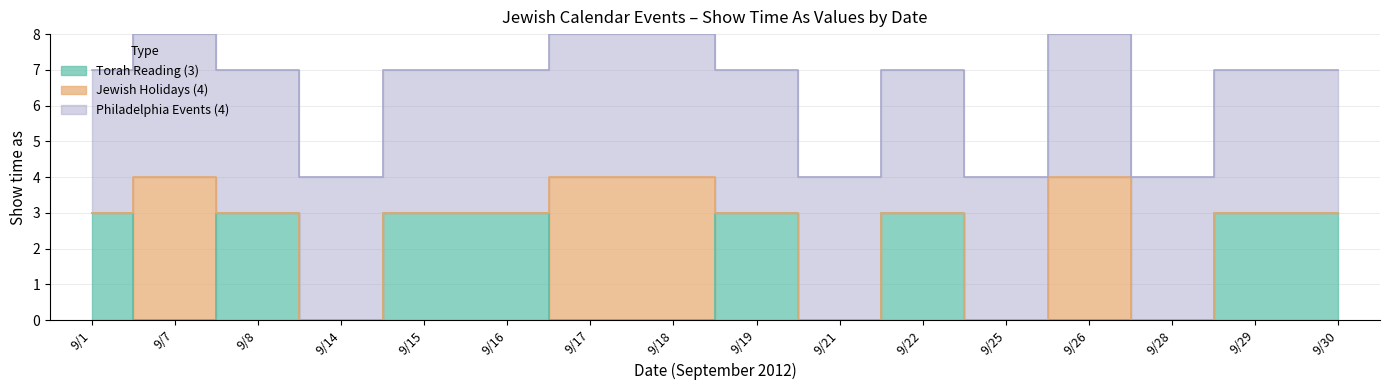

Which series has the largest total across all categories?

Philadelphia Events (4)